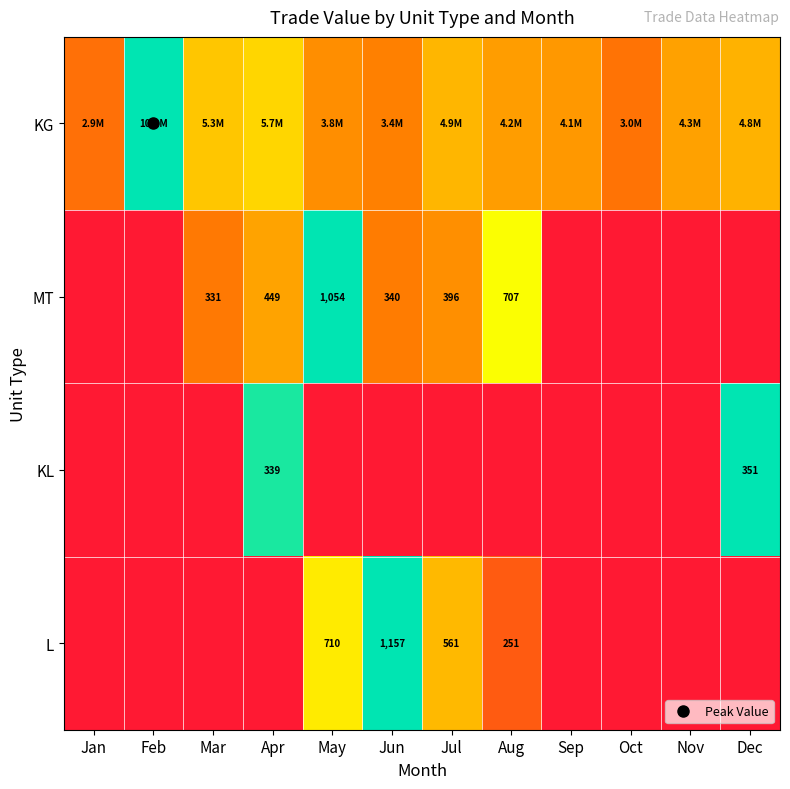

At how many categories does at least one series exceed 0?

12